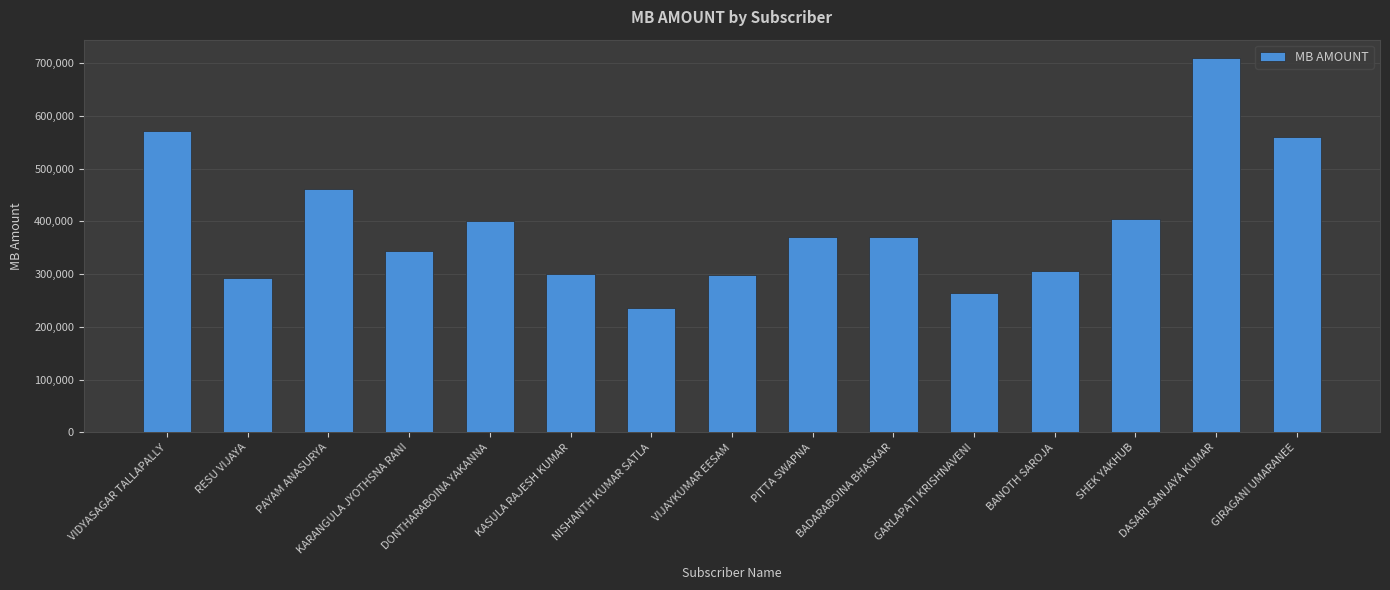

What is the value of the 14th bar from the left?

708662